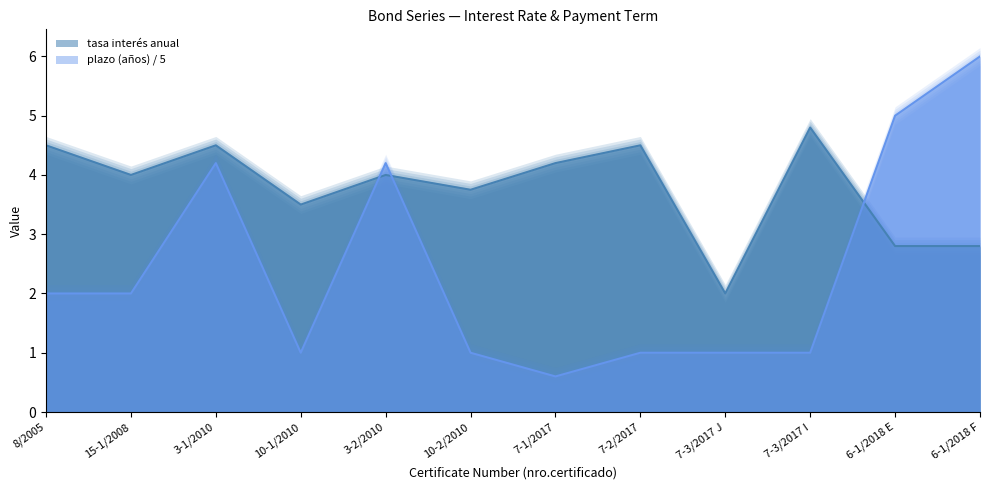

Where does the plazo de pago de los bonos (años) series first go above 2?

3-1/2010